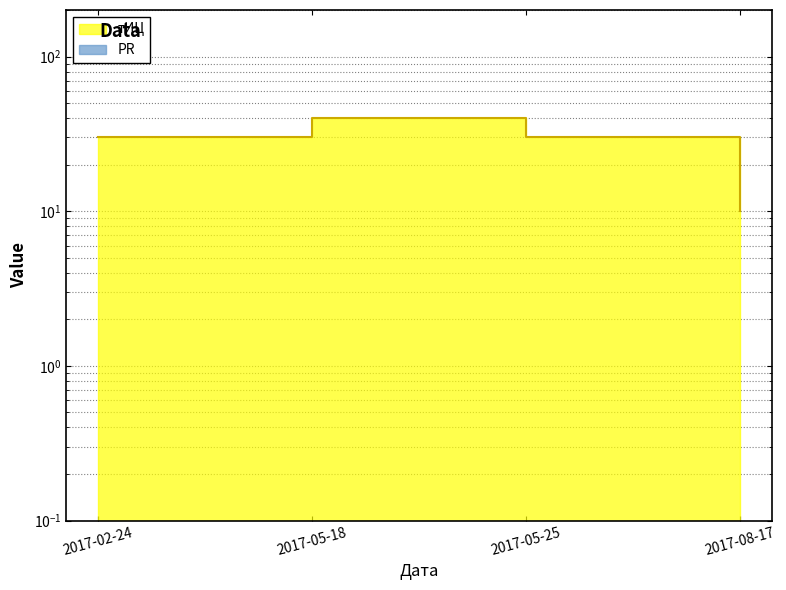

What is the label of the 1st point from the left?

2017-02-24